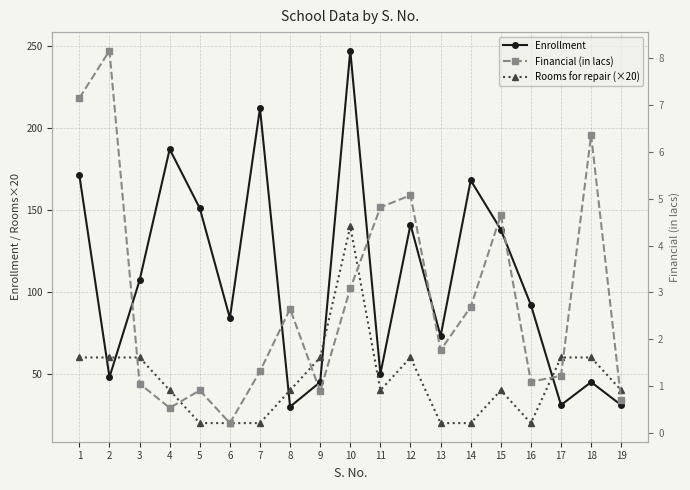

Which series has the largest range (max minus min)?

Enrollment